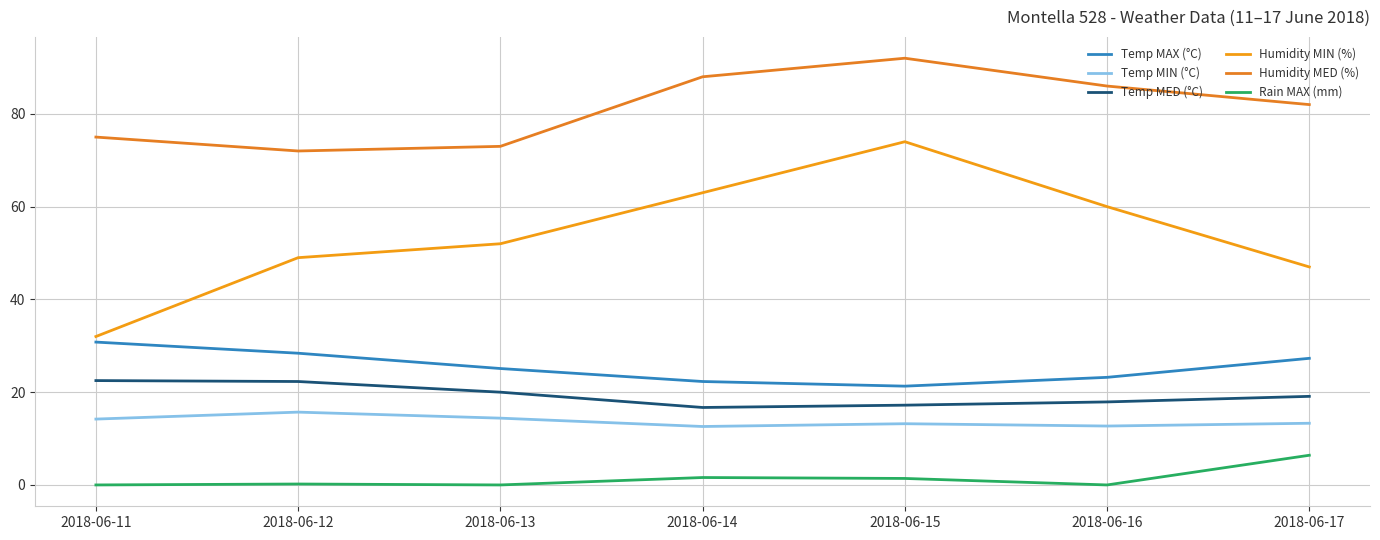

What is the spread (max minus min) of values at 2018-06-14?

86.4